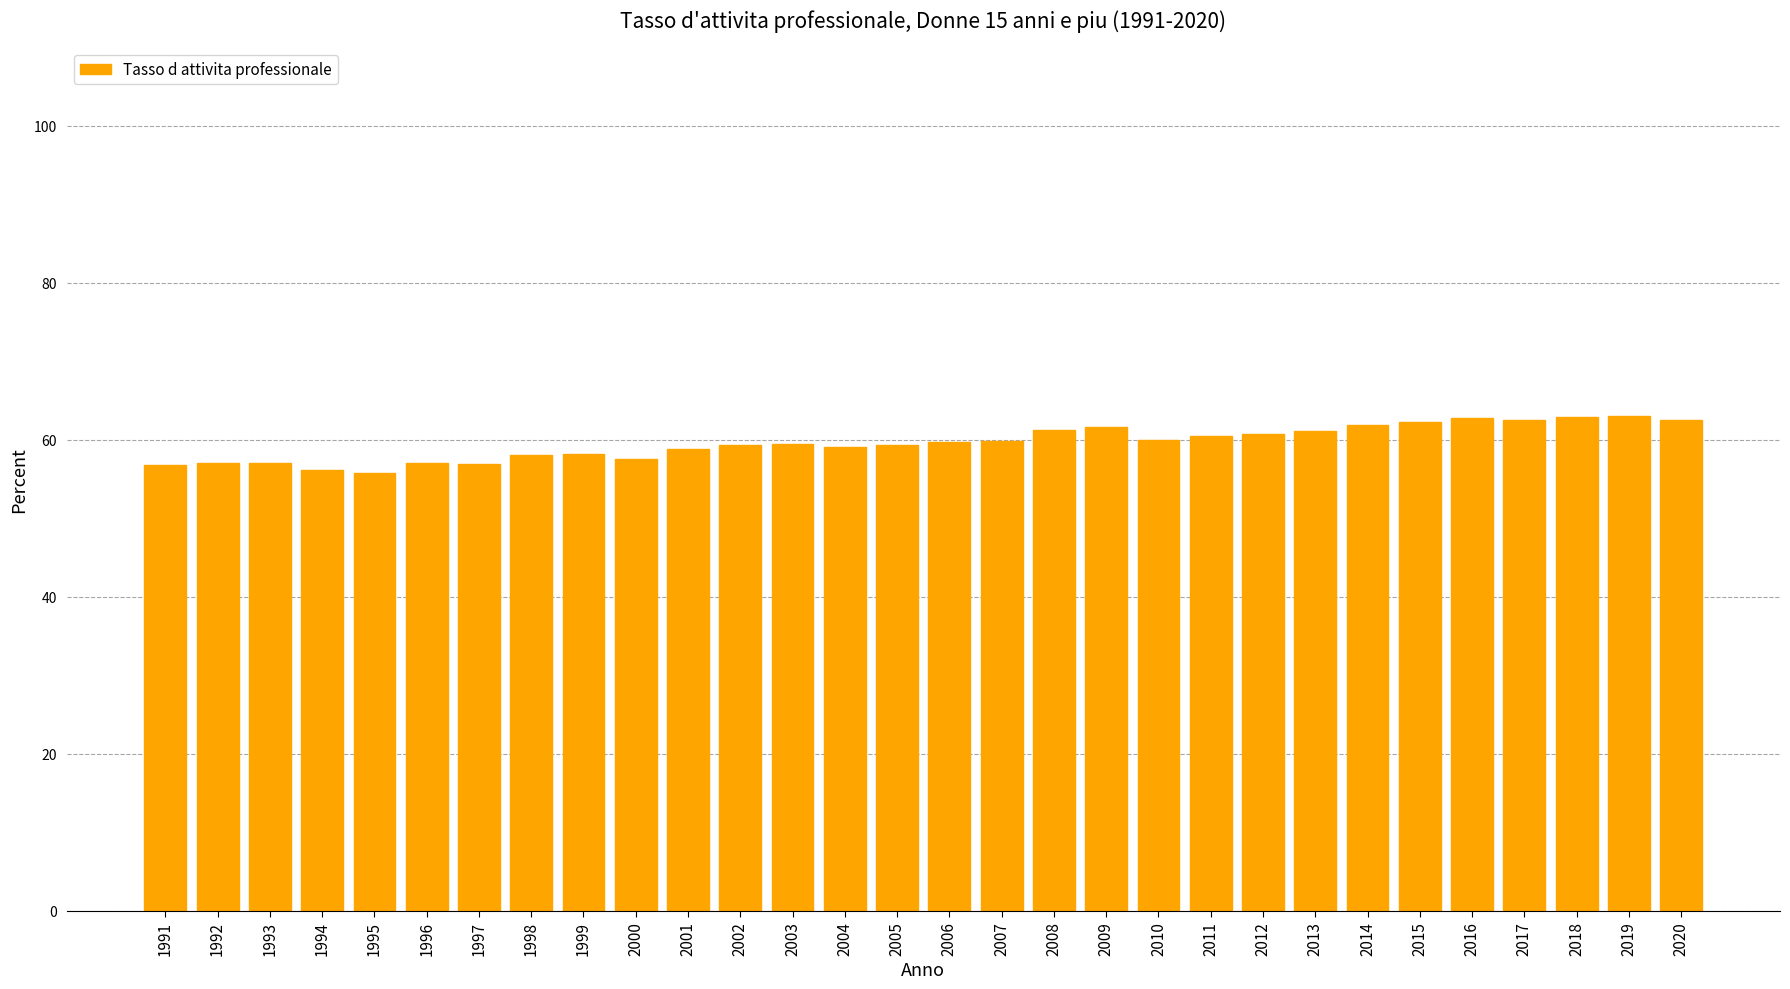

Is it true that the value at 2017 is 62.6?

True